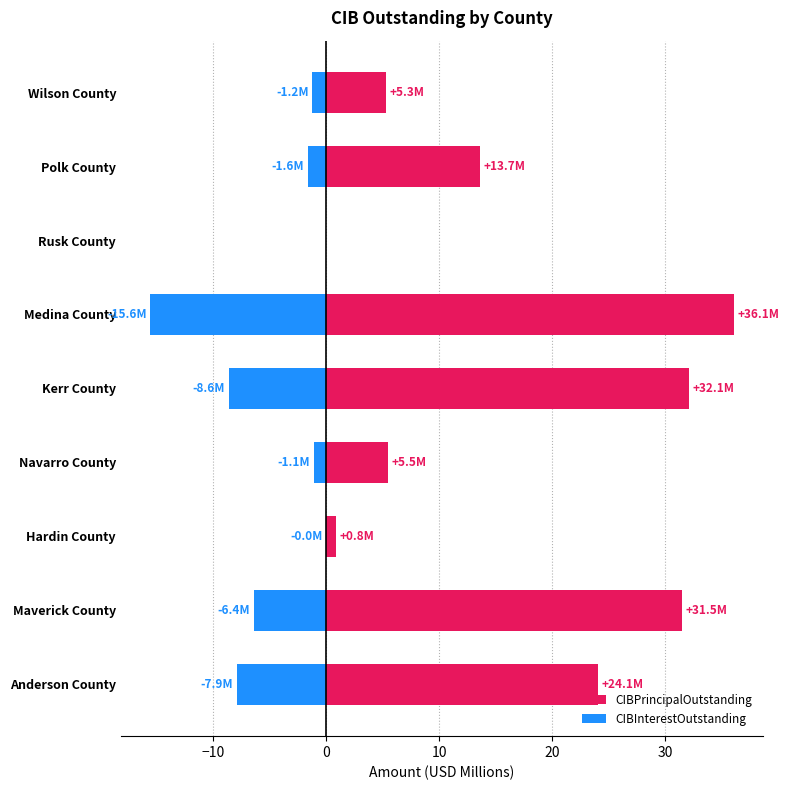

What is the spread (max minus min) of values at Hardin County?

0.9